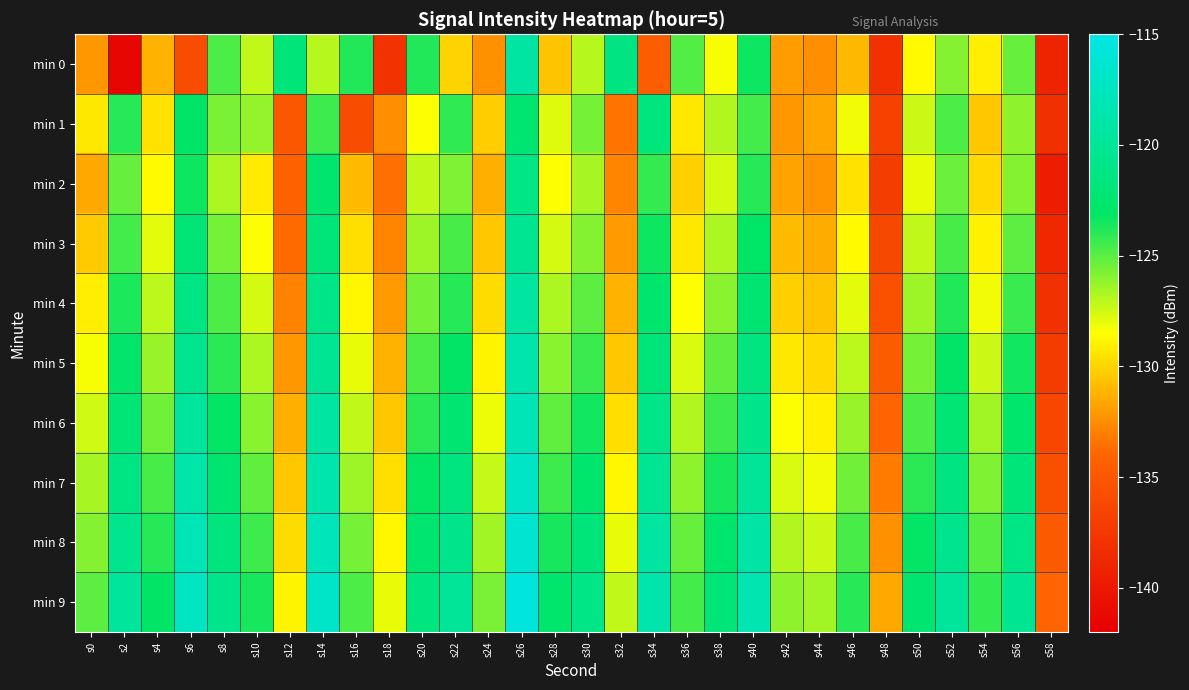

Which series has the largest total across all categories?

min 9